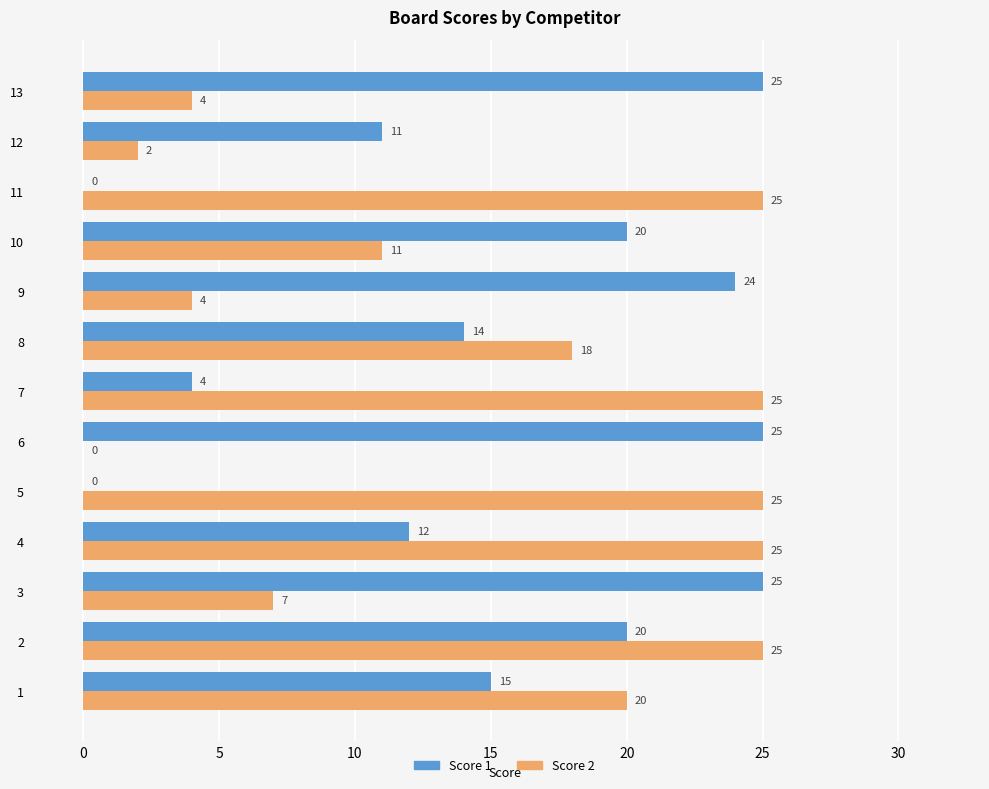

Which series changed the most between 2 and 13?

Score 2